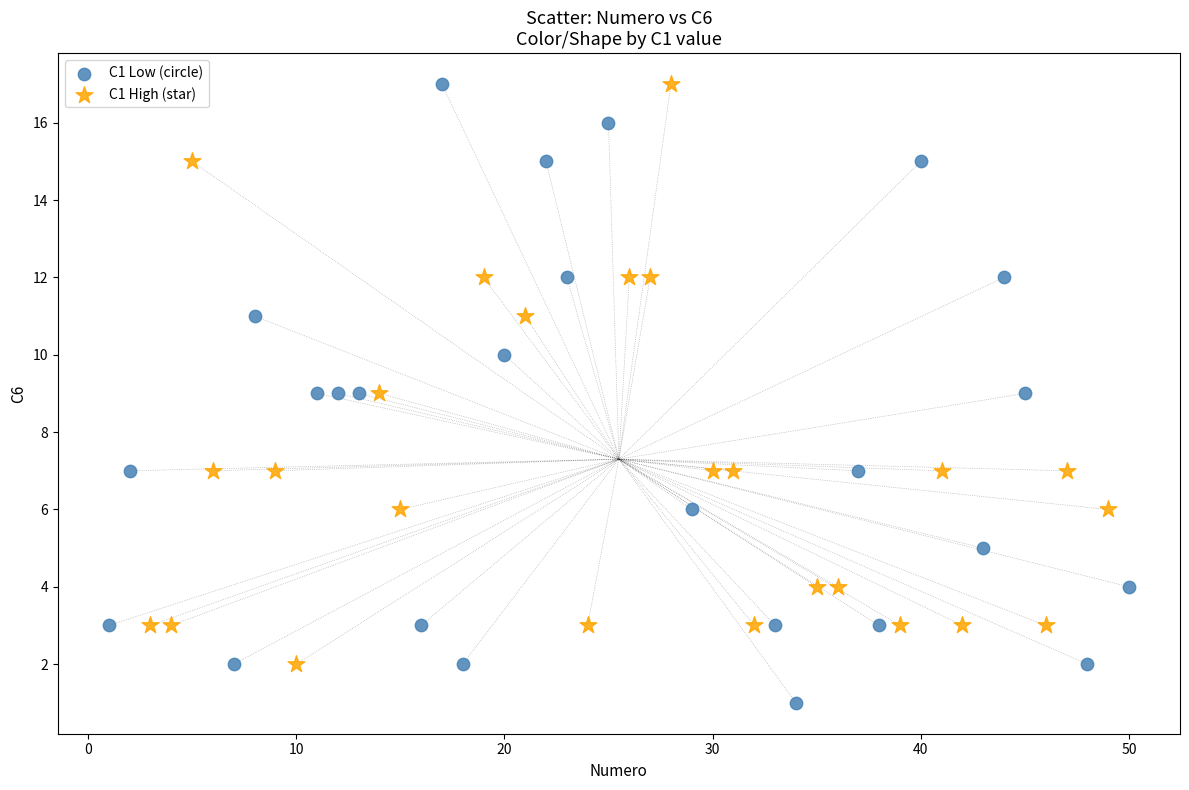

Which series has the largest Y range (max minus min)?

C1 Low (circle)